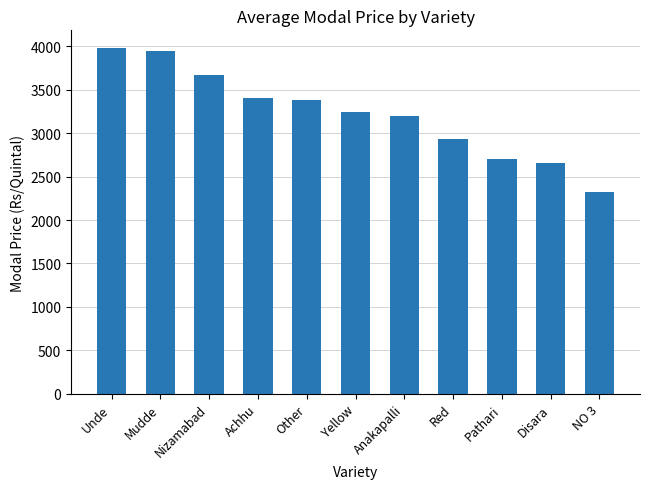

Reading left to right, transcribe all the data shown in this chart.

Unde=3985.0	Mudde=3950.0	Nizamabad=3665.0	Achhu=3400.0	Other=3376.7	Yellow=3240.0	Anakapalli=3200.0	Red=2931.7	Pathari=2700.0	Disara=2660.0	NO 3=2321.4